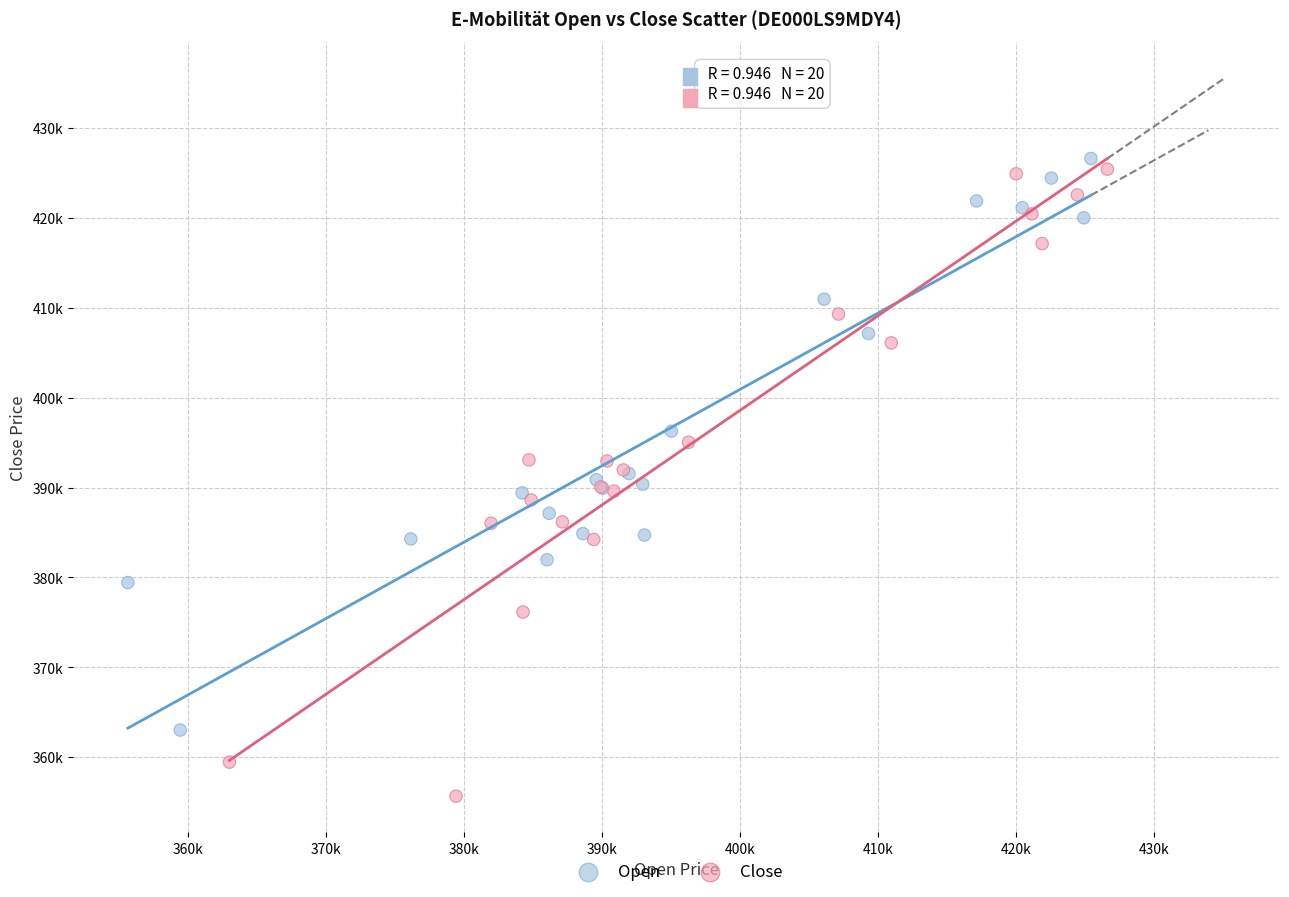

Which series contains the highest Y value?

Open